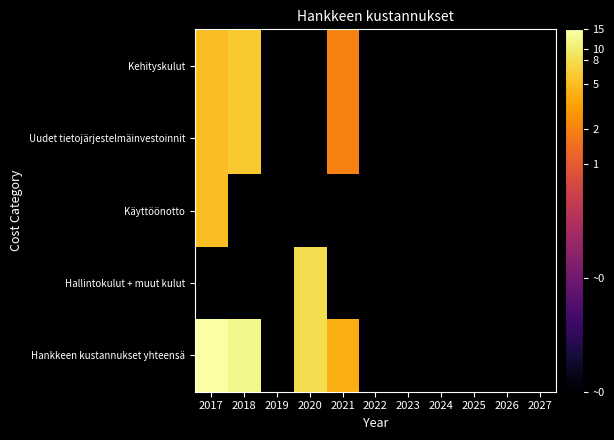

List the series in order of their peak value, lowest first.

Käyttöönotto, Kehityskulut, Uudet tietojärjestelmäinvestoinnit, Hallintokulut + muut kulut, Hankkeen kustannukset yhteensä